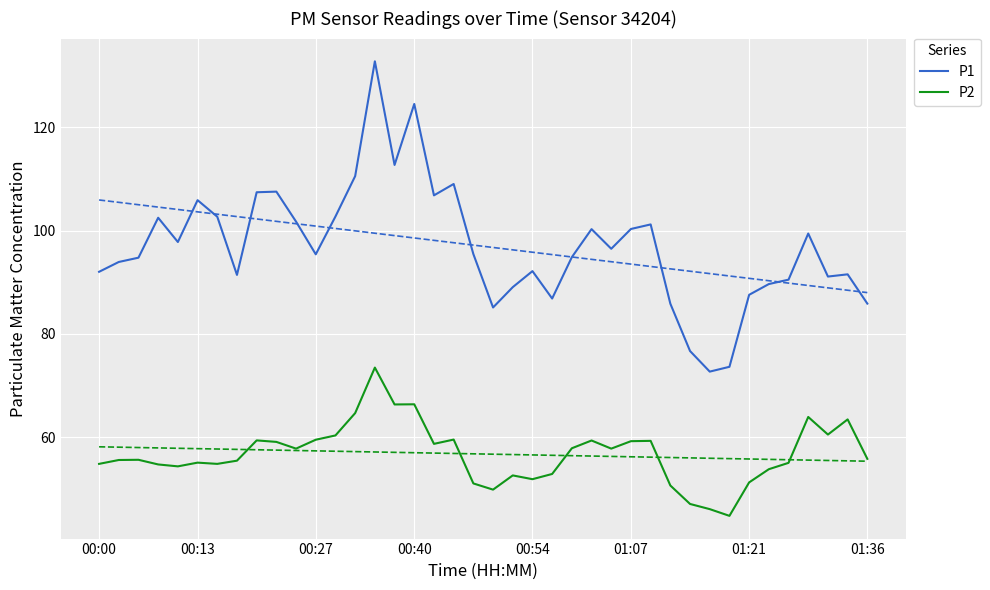

The value of P1 at 8 is 158.1. True or false?

False